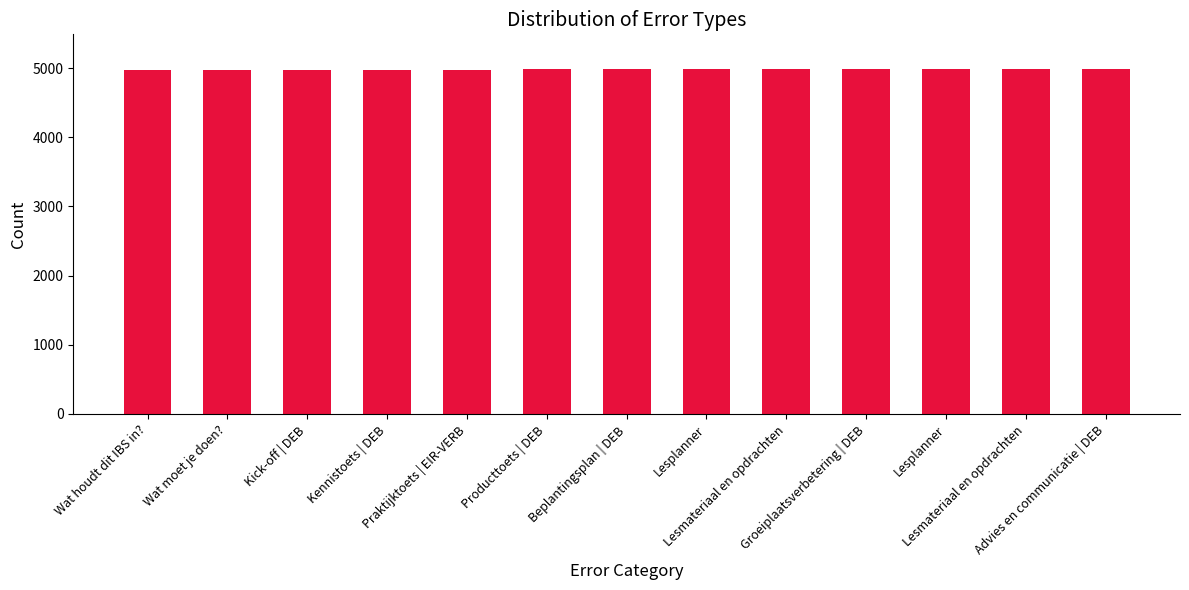

List the labels in order of value, largest first.

Advies en communicatie | DEB, Lesmateriaal en opdrachten, Lesplanner, Groeiplaatsverbetering | DEB, Lesmateriaal en opdrachten, Lesplanner, Beplantingsplan | DEB, Producttoets | DEB, Praktijktoets | EIR-VERB, Kennistoets | DEB, Kick-off | DEB, Wat moet je doen?, Wat houdt dit IBS in?